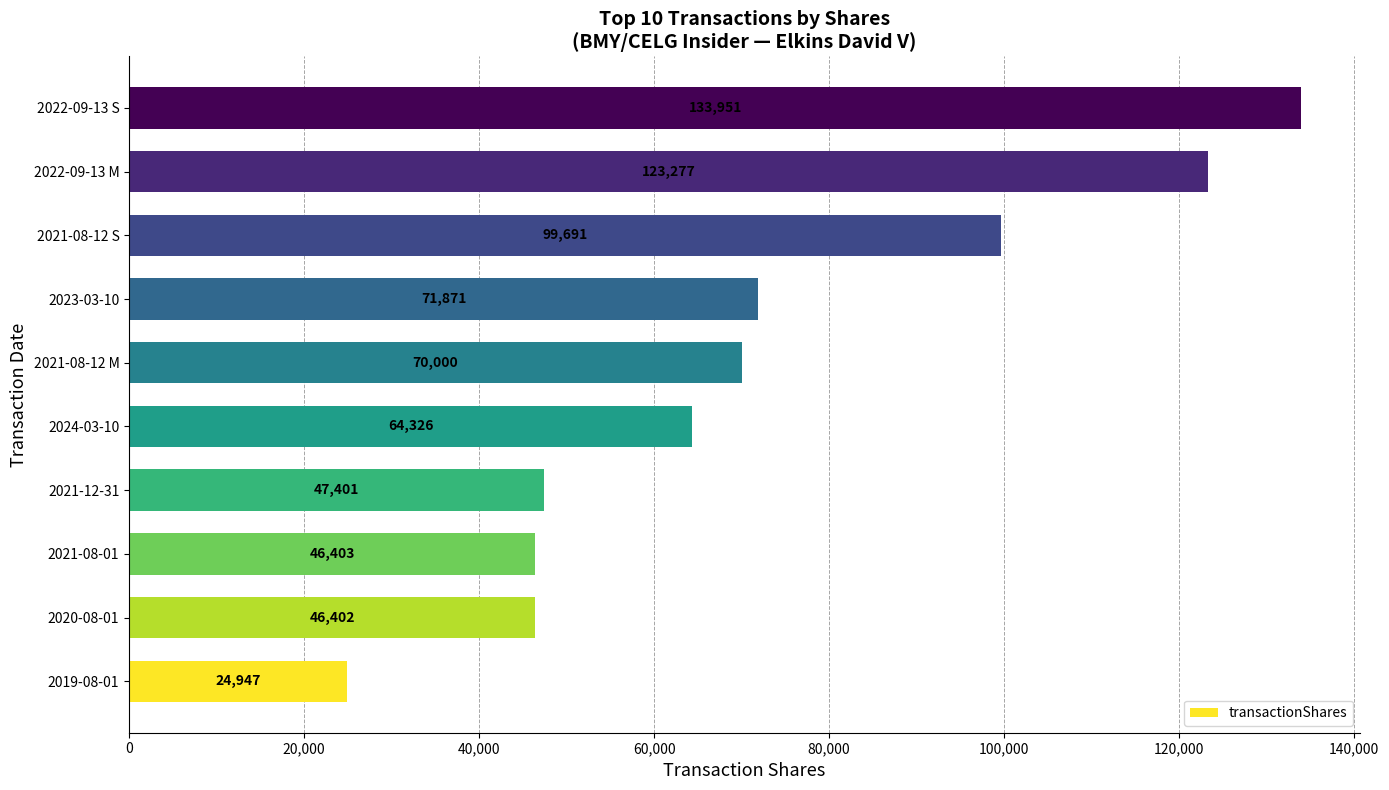

What is the smallest value displayed?

24947